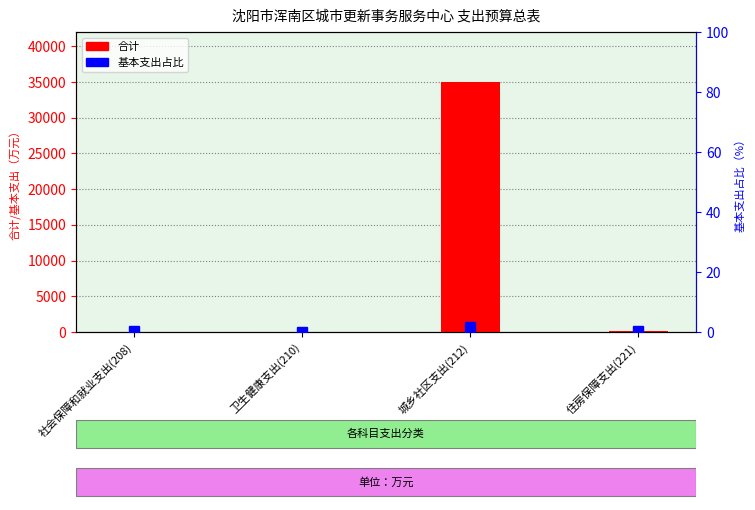

True or false: 基本支出占比 has a value of 0.1 at 卫生健康支出(210).

True